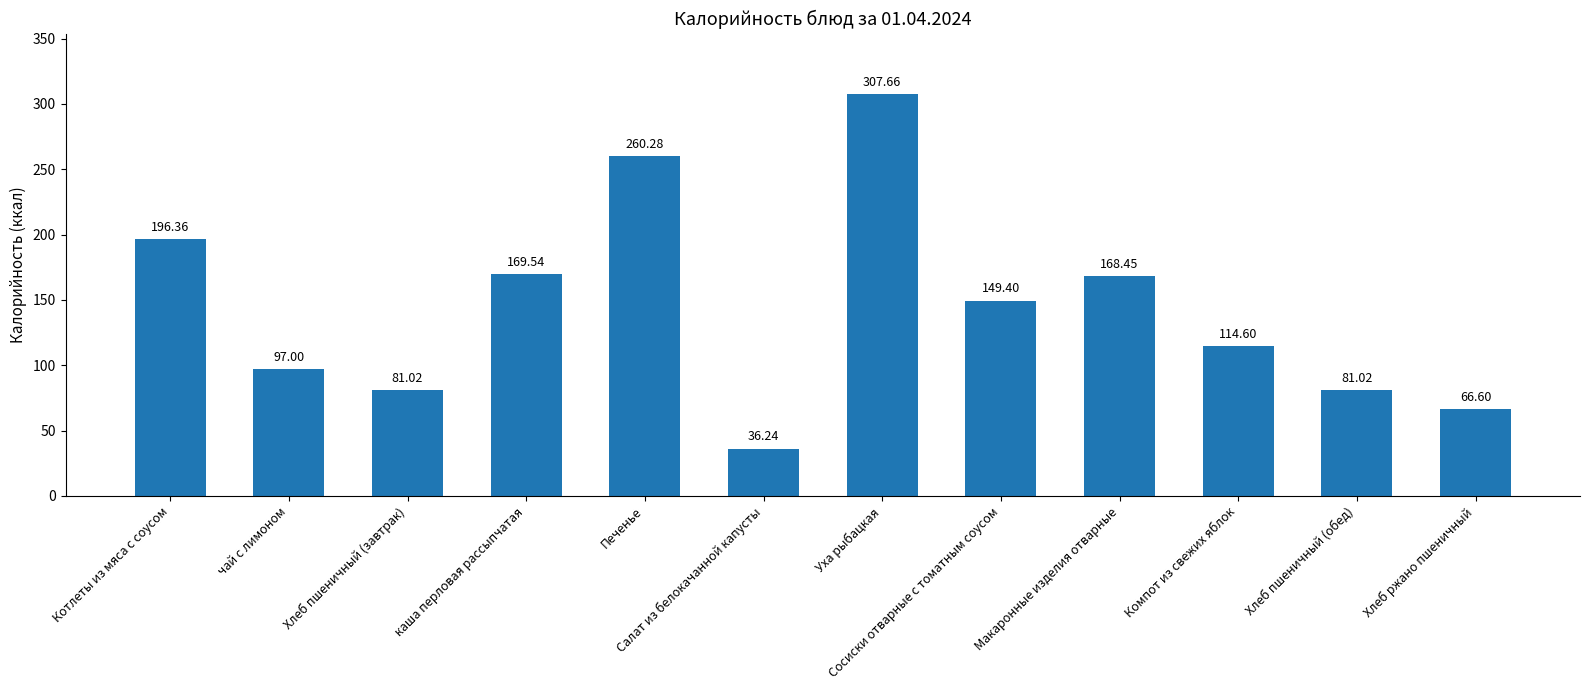

What is the difference between the second highest and minimum values?

224.0